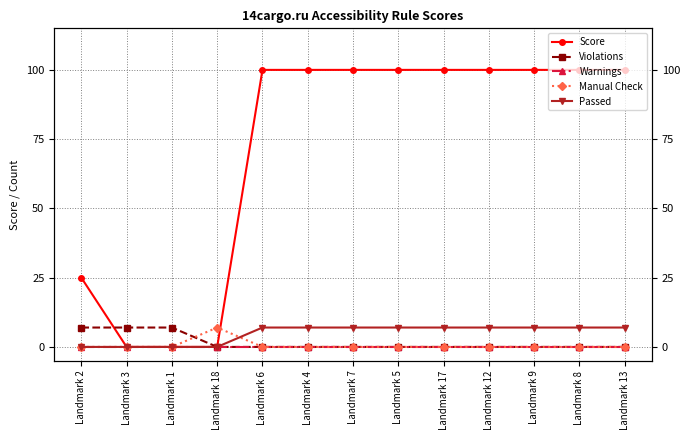

At which label is Warnings closest to 0?

Landmark 2